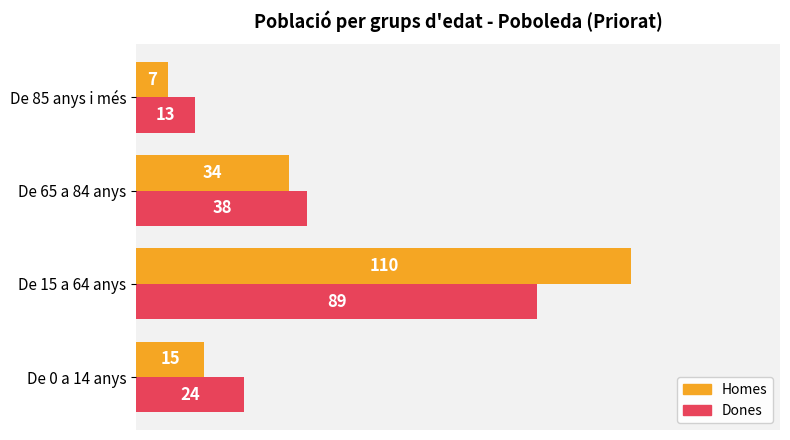

Is it true that Dones equals 38 at De 65 a 84 anys?

True